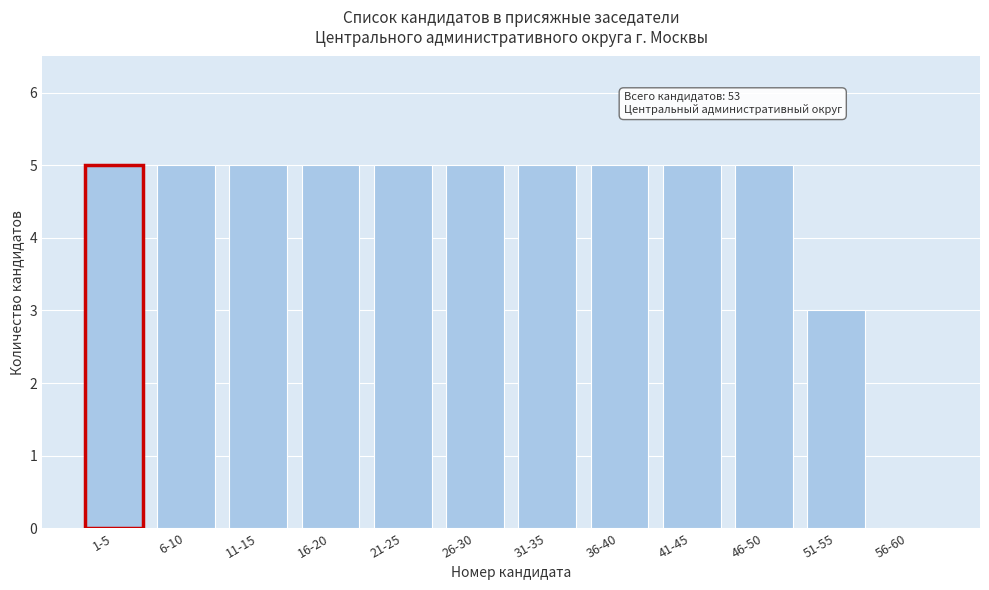

Reading right to left, list all the values displayed in this chart.

56-60=0	51-55=3	46-50=5	41-45=5	36-40=5	31-35=5	26-30=5	21-25=5	16-20=5	11-15=5	6-10=5	1-5=5